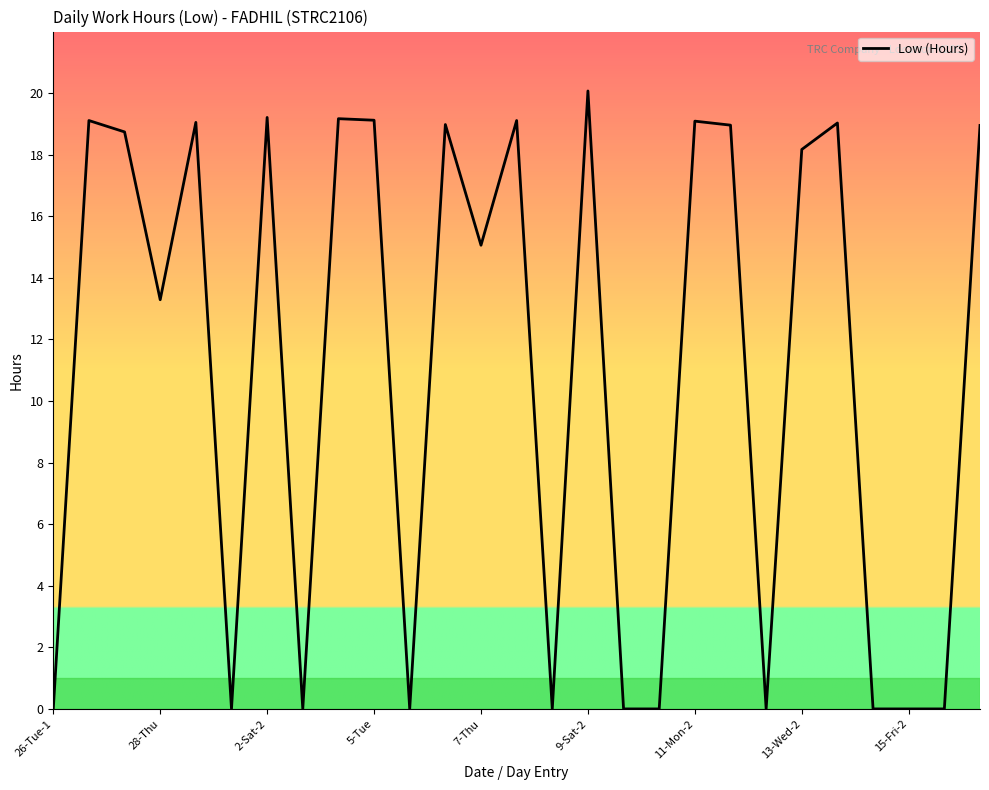

What is the difference between the maximum and minimum values?

20.1